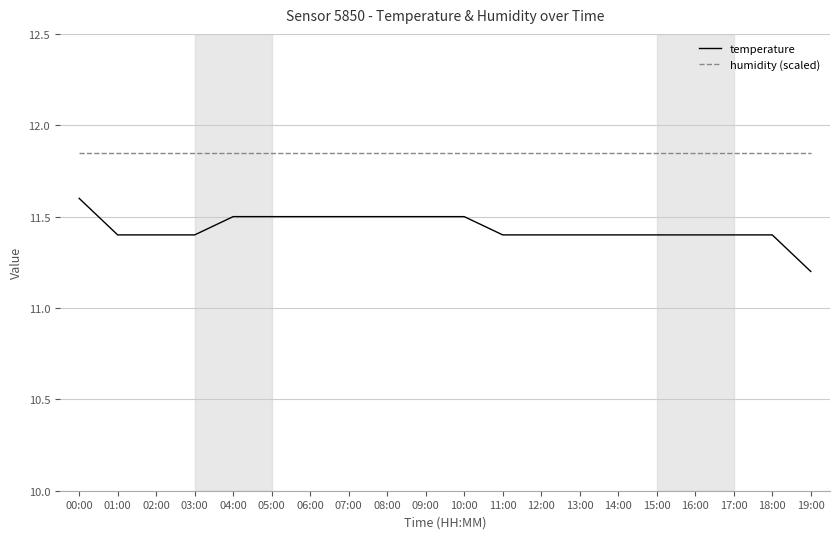

True or false: humidity (scaled) and temperature cross at least once.

False